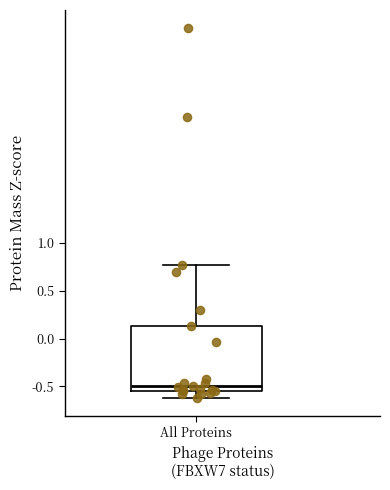

Read this box plot against the y-axis: the position of the median line, the range covered by the box, and the ends of both whiskers. The values are not printed on the chart, so give them approximately, as read against the axis.

median -0.50, box -0.55 to 0.15, whiskers -0.60 to 0.75